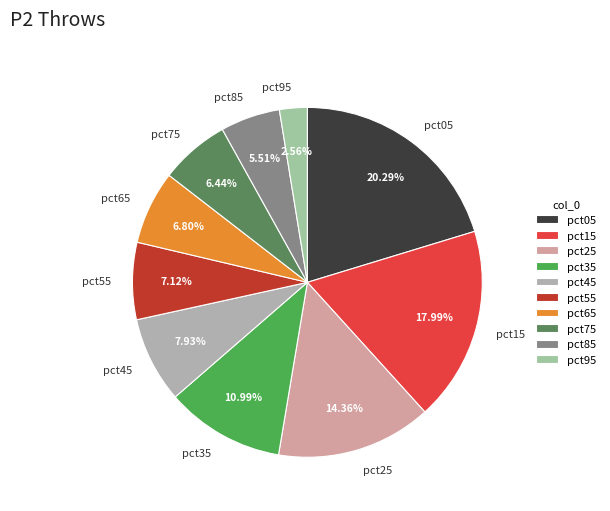

To the nearest percent, what is the difference between the largest and smallest slice percentages?

18%